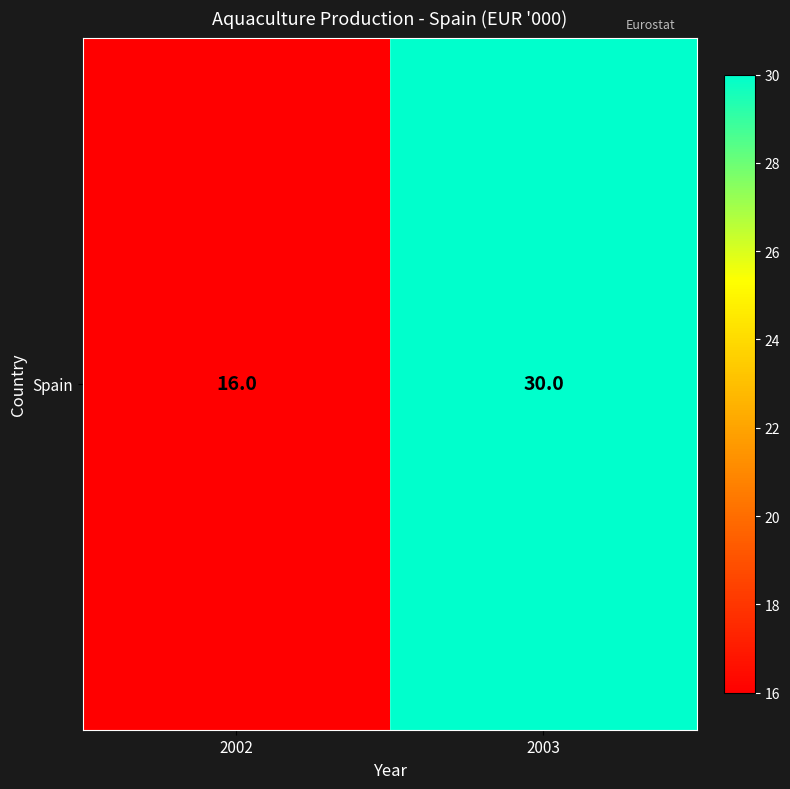

The value at 2003 is 47. True or false?

False